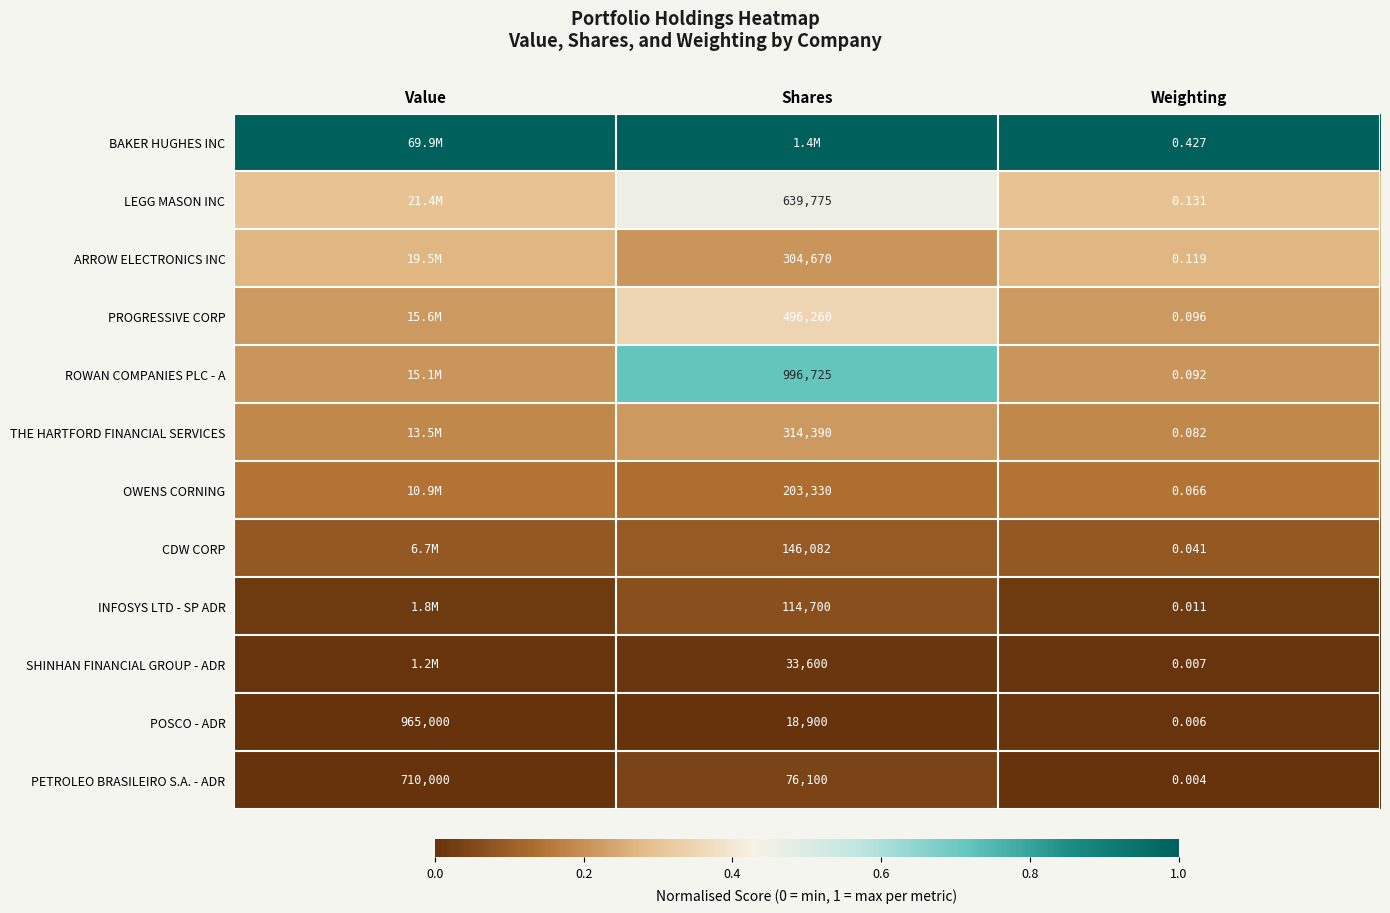

Rank the categories by PETROLEO BRASILEIRO S.A. - ADR value from highest to lowest.

Value, Shares, Weighting